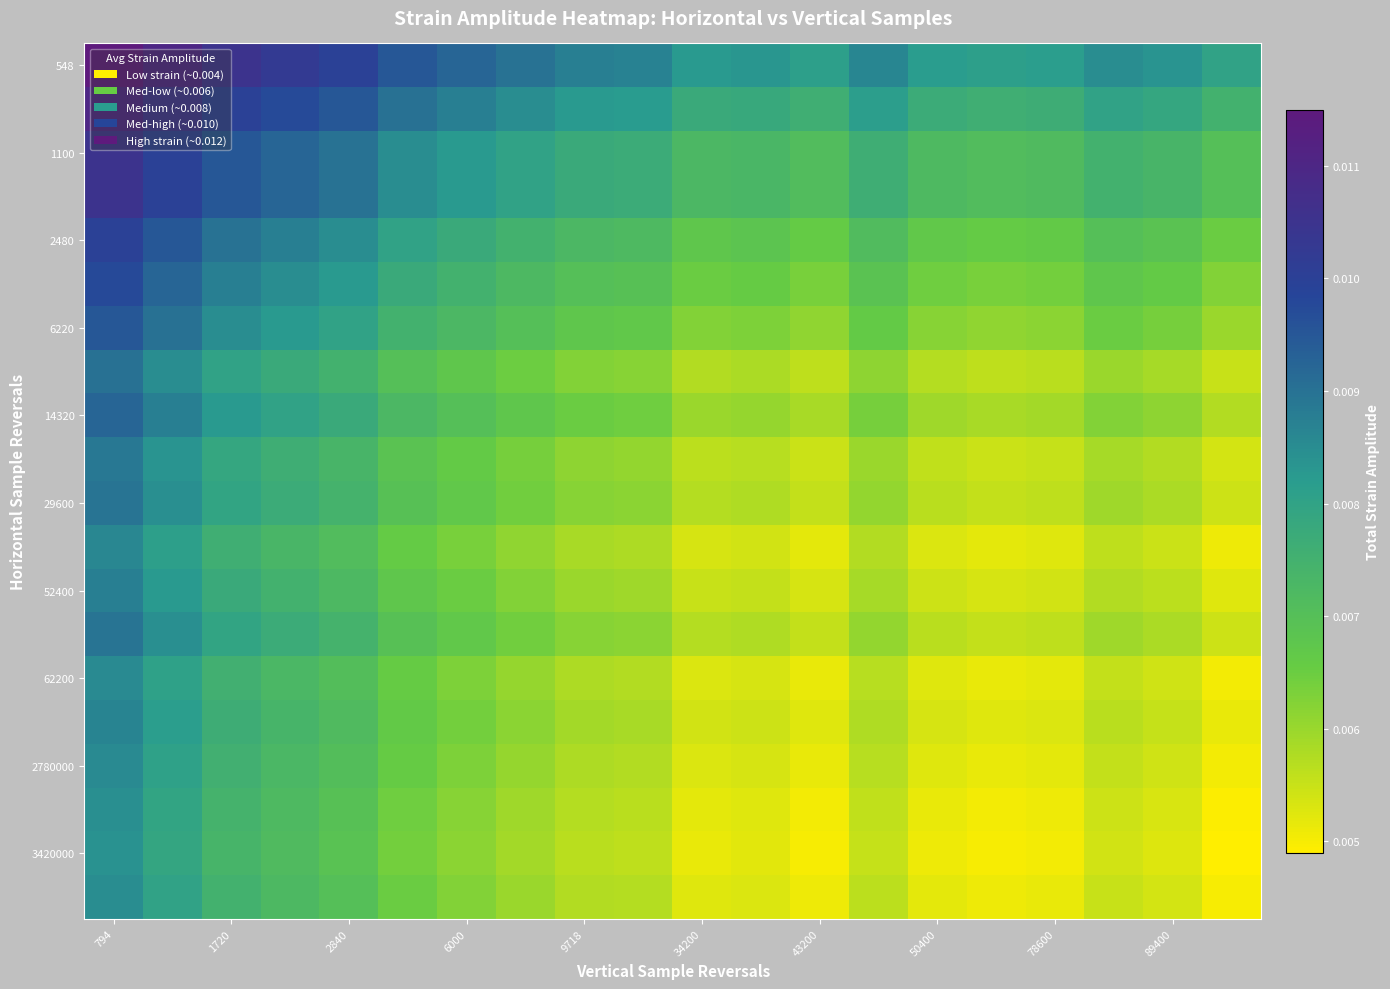

Count the number of categories in the chart.

20